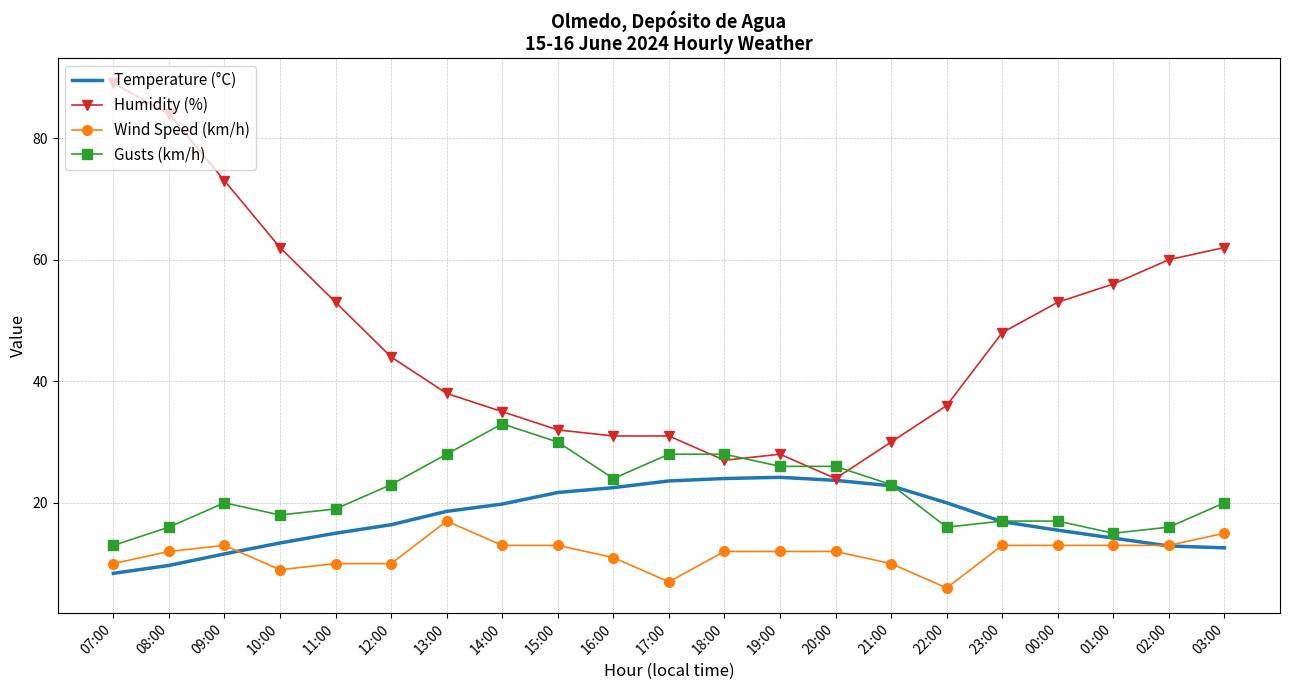

Where is the first local maximum for Gusts (km/h)?

09:00